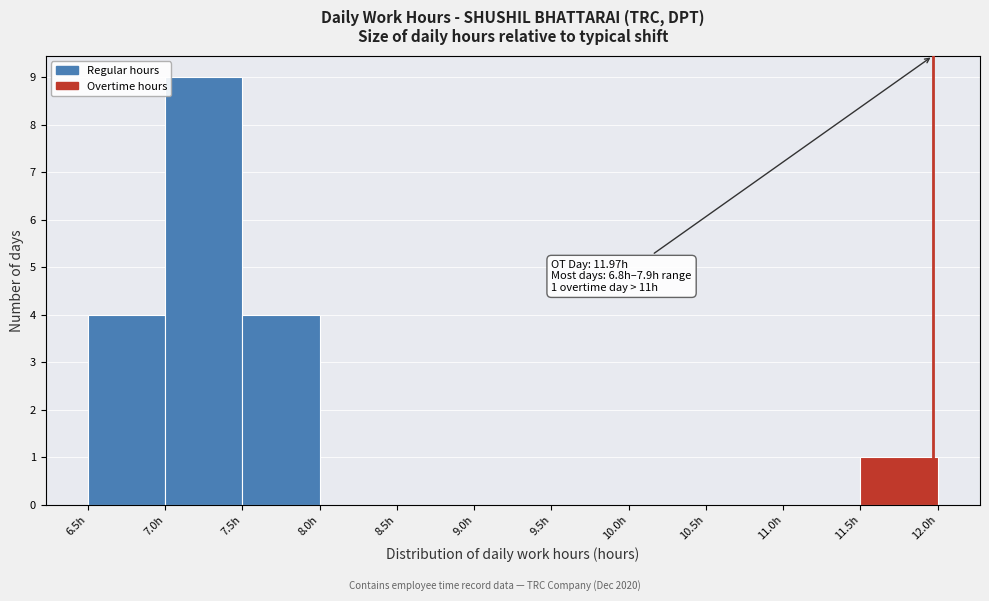

Over which range of the x-axis is the bar tallest?

7.0 to 7.5